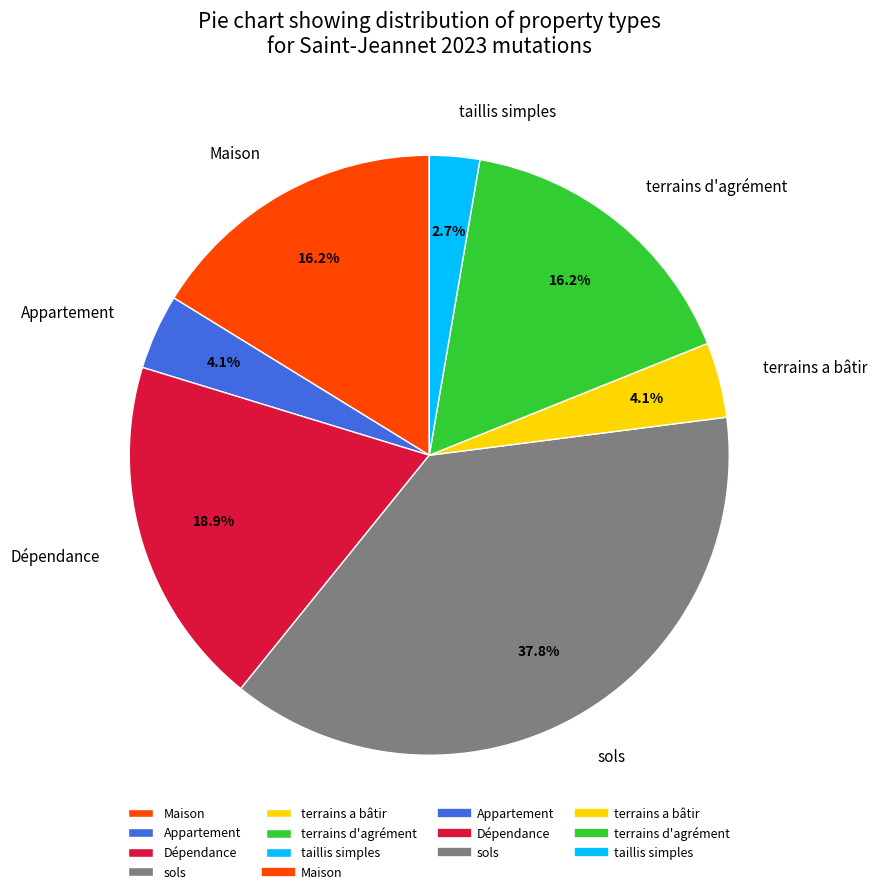

What percentage is the terrains d'agrément slice, to the nearest percent?

16%